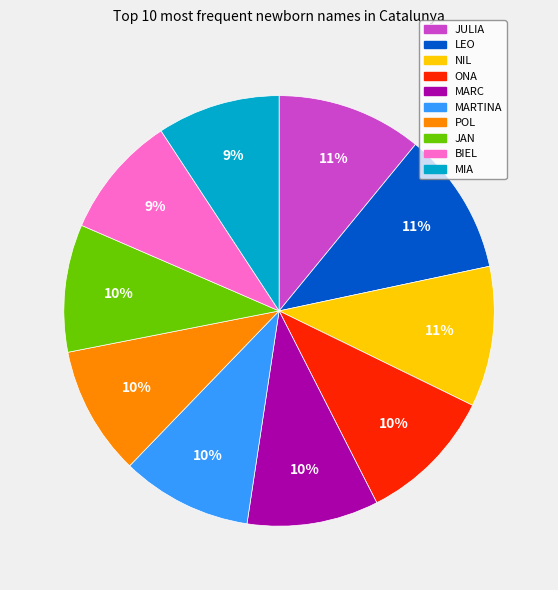

Does MARTINA account for over 50% of the chart?

No